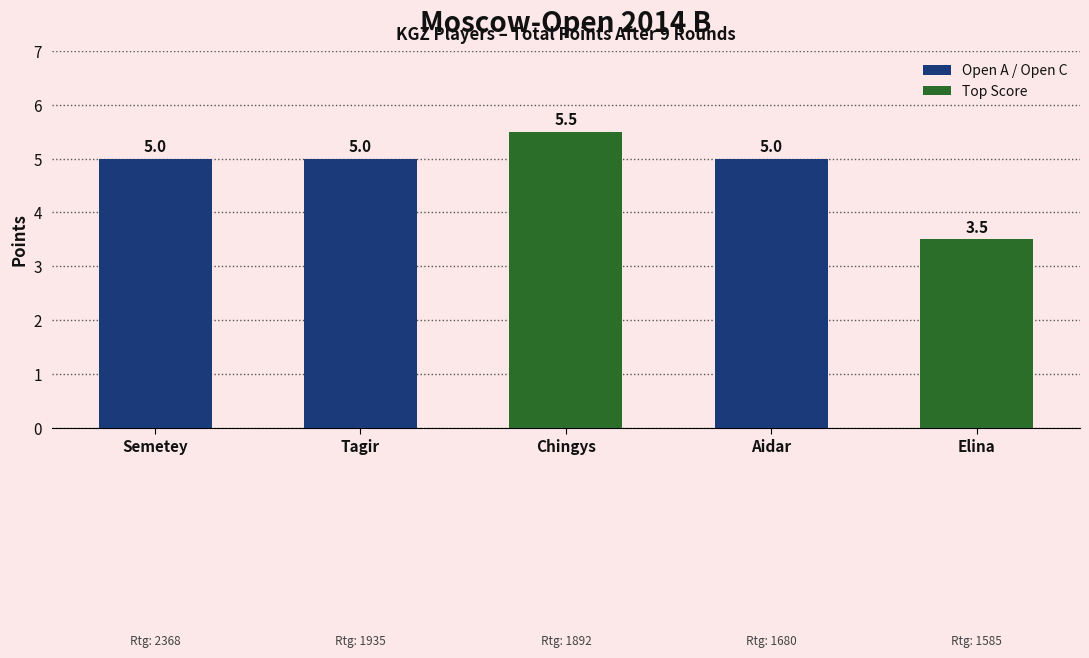

Reading left to right, extract all data points from this chart.

Semetey=5.0	Tagir=5.0	Chingys=5.5	Aidar=5.0	Elina=3.5